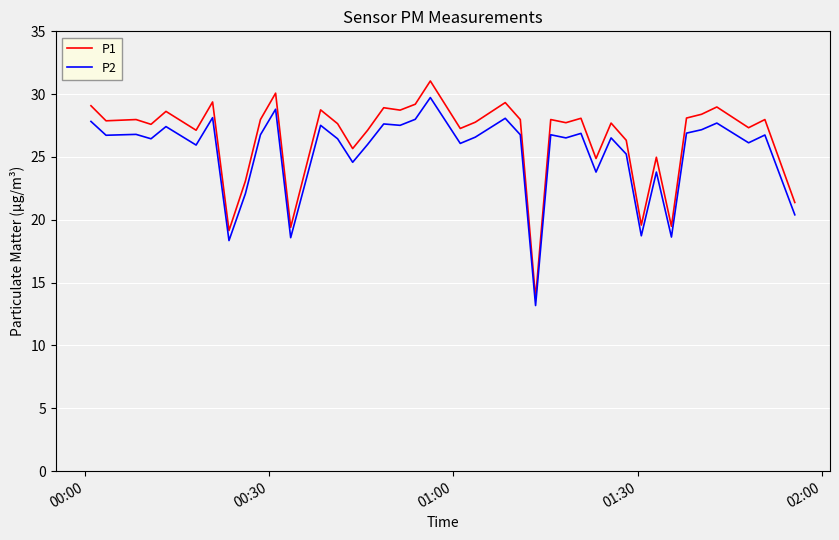

What is the smallest value displayed?

13.2